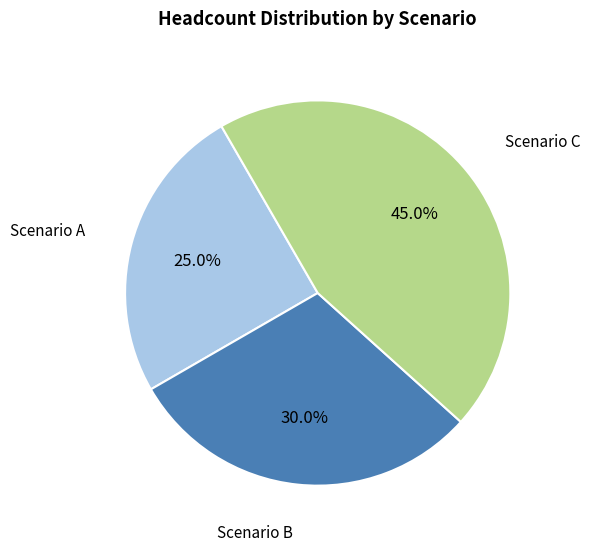

To the nearest percent, what is the difference between the largest and smallest slice percentages?

20%